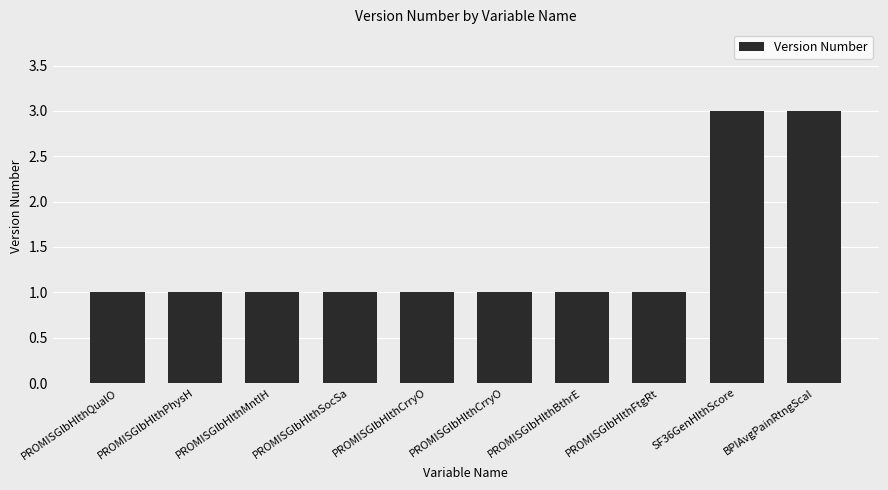

How many bars are there in total?

10